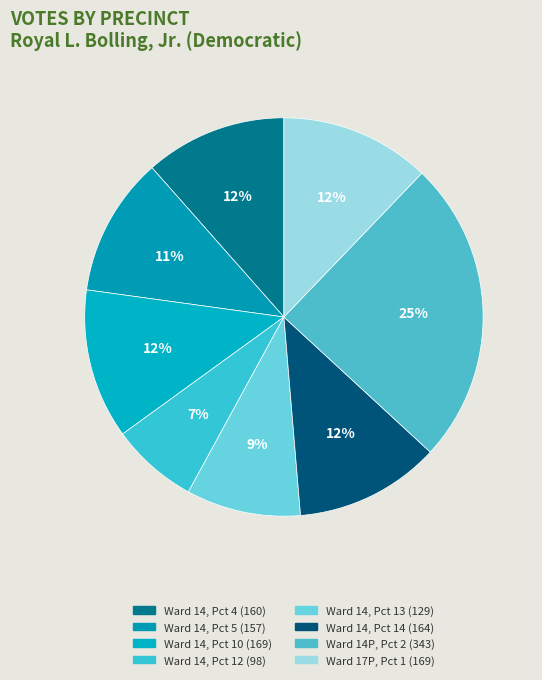

The Ward 14, Pct 14 slice represents 12% of the pie. True or false?

True